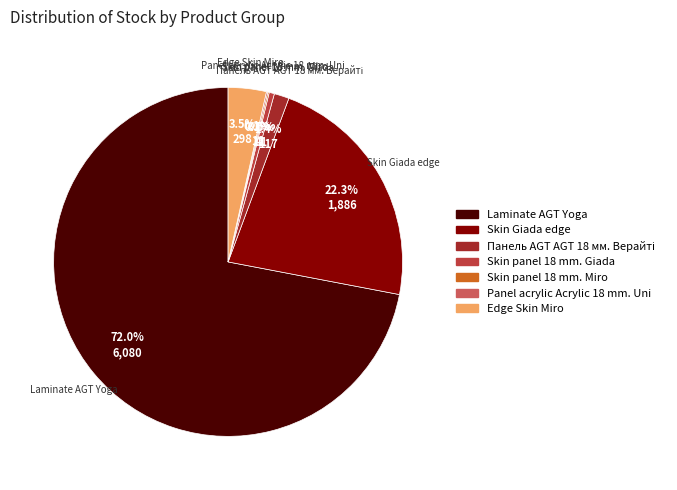

Which slice represents more than half of the pie?

Laminate AGT Yoga